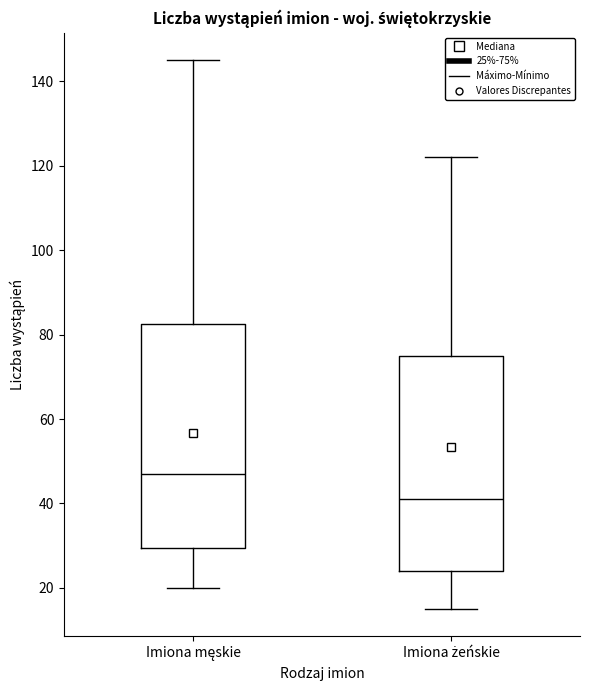

Where is the upper edge of the box for Imiona męskie on the y-axis? The values are not printed on the chart, so give them approximately, as read against the axis.

82